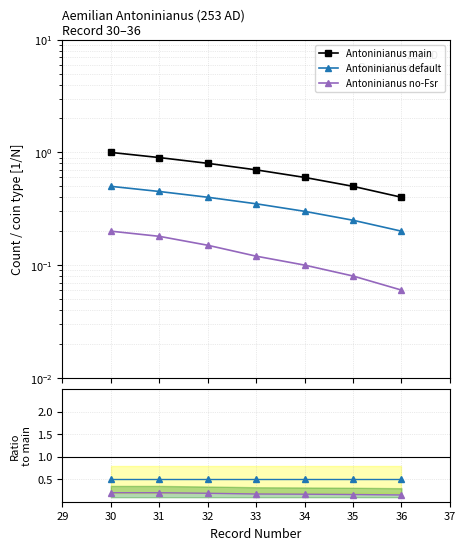

True or false: Antoninianus no-Fsr and Antoninianus default intersect in this chart.

False